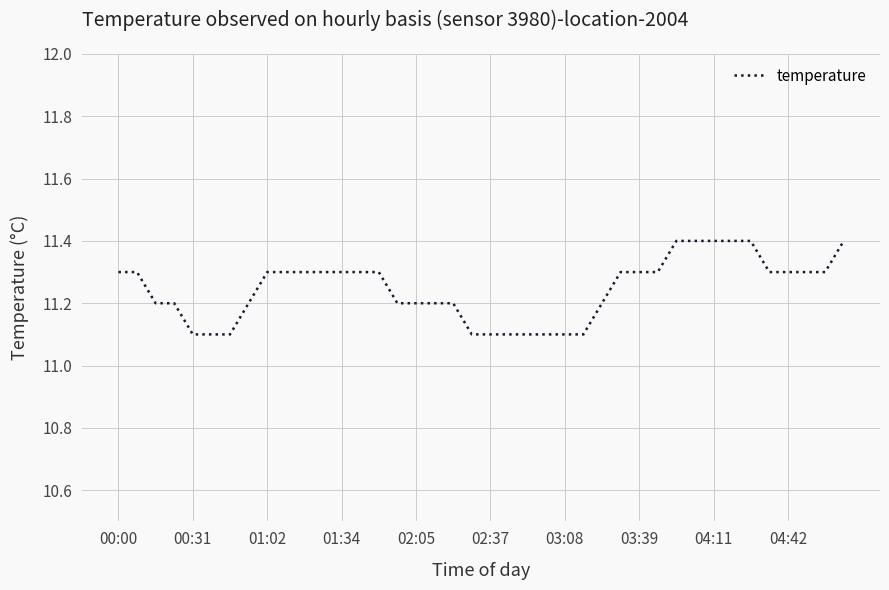

What is the maximum value shown in the chart?

11.4